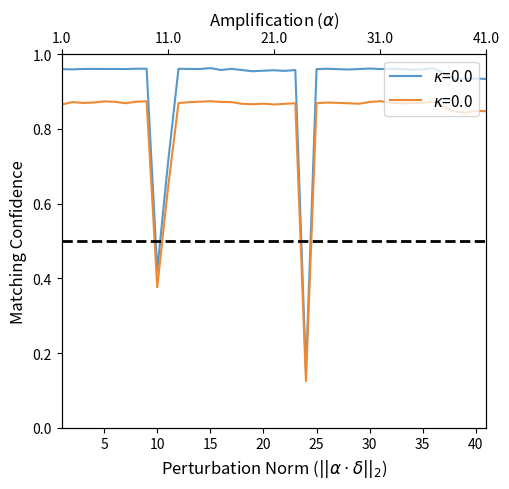

What is the average value of the NumTrackEvents series?

0.8